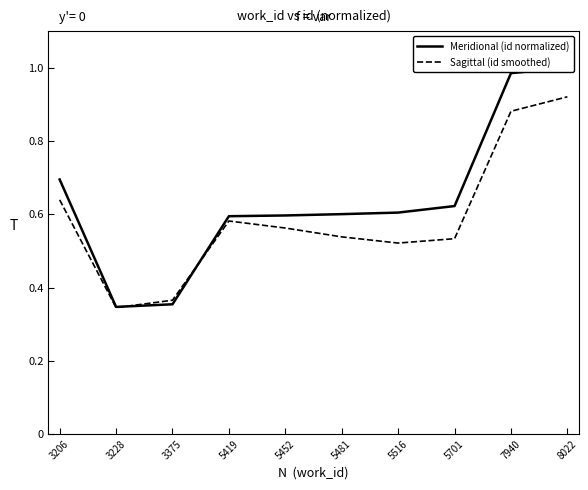

What is the smallest value displayed?

0.3